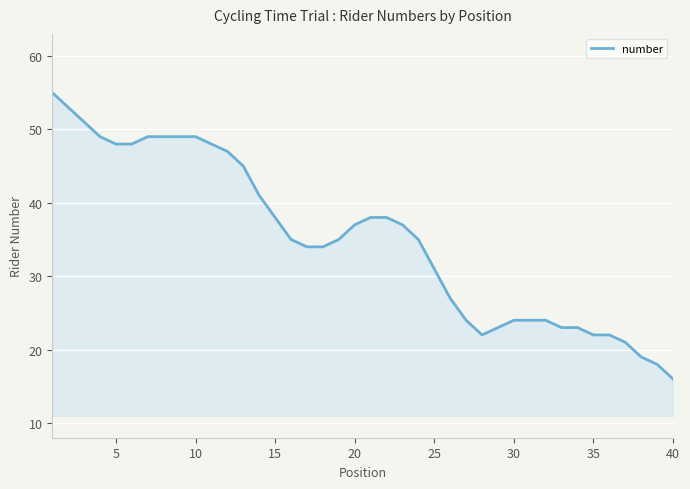

What is the difference between the maximum and minimum values?

39